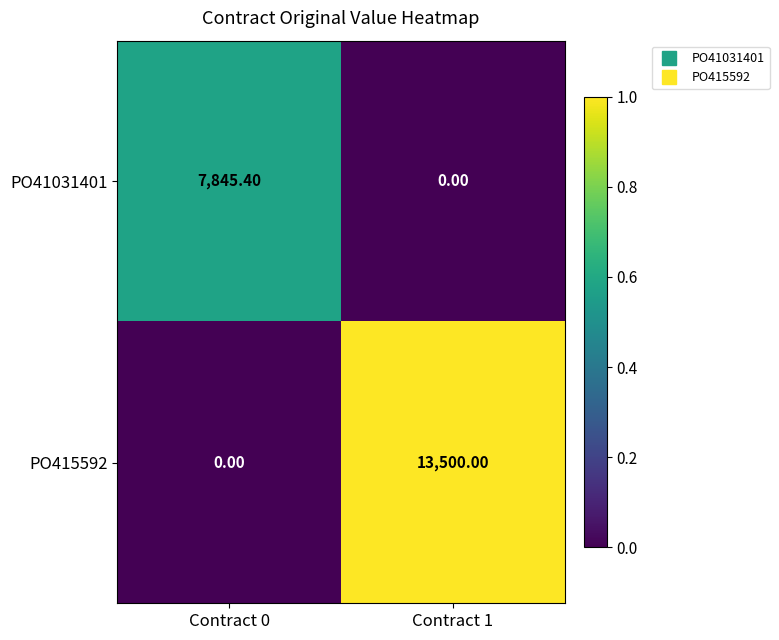

At how many categories does at least one series exceed 0?

2